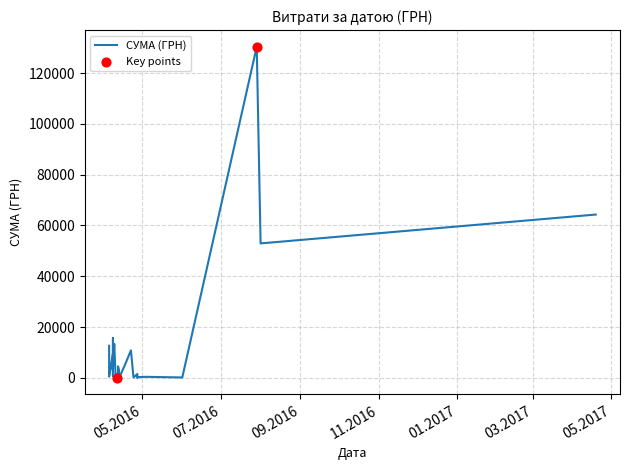

Between 08.04.2016 and 08.04.2016, which is larger?

08.04.2016